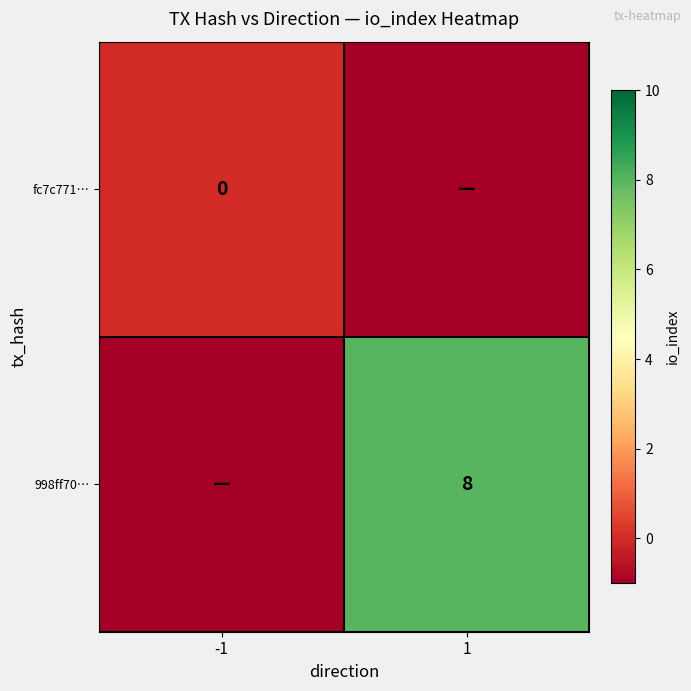

True or false: 998ff70… has a value of 8 at 1.

True